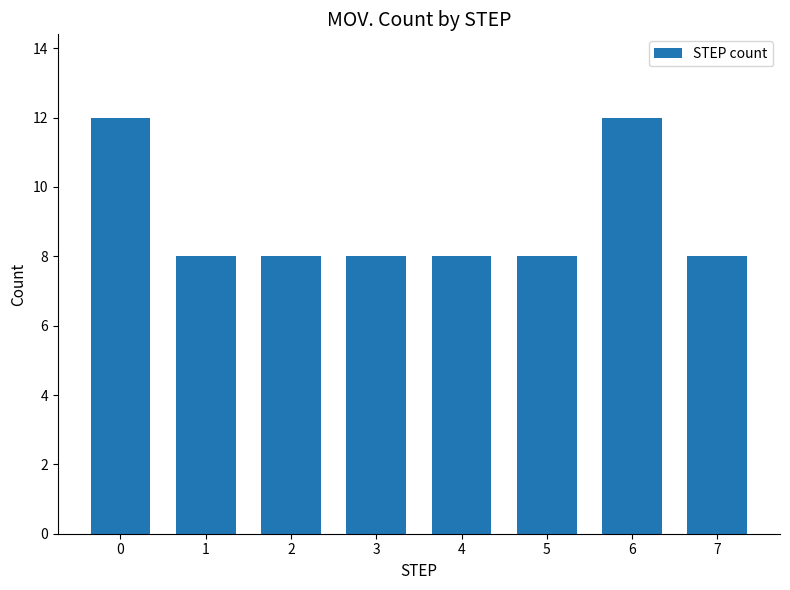

What is the sum of all values?

72